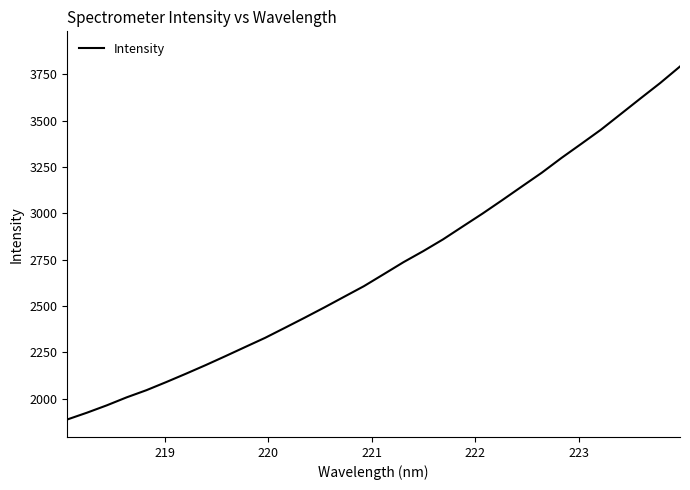

What is the difference between the maximum and minimum values?

1904.5